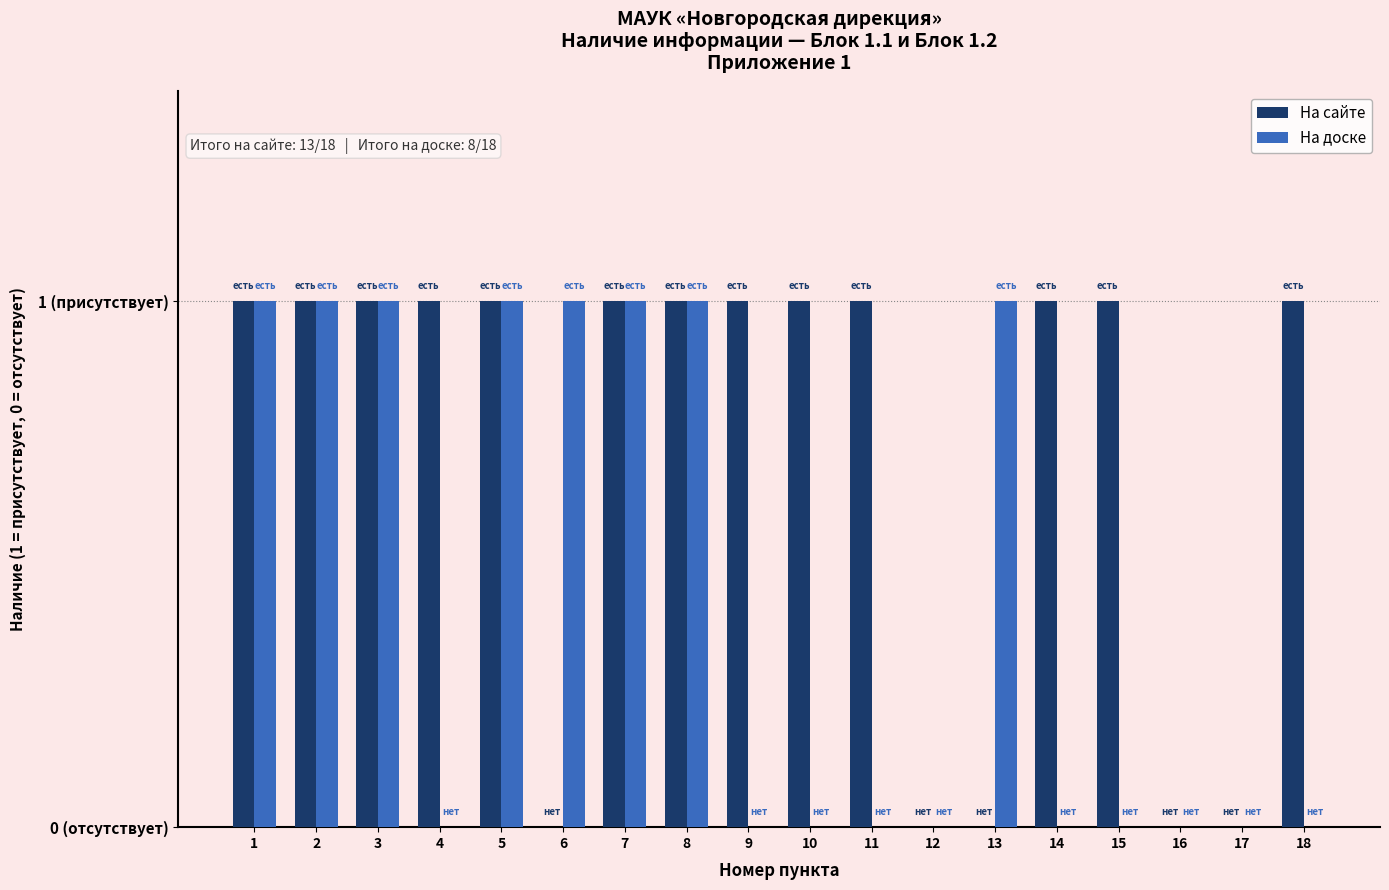

Is the value of На доске at 4 greater than the value of На сайте at 16?

No